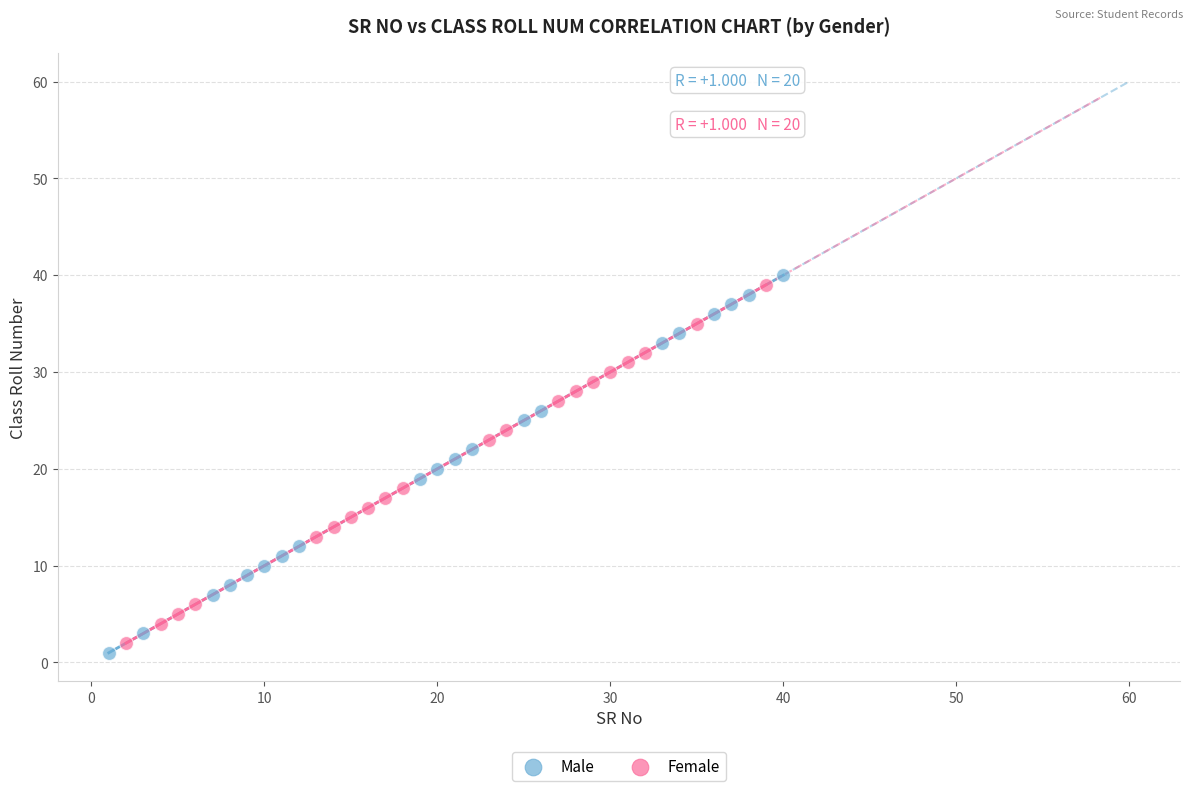

Which series has the largest Y range (max minus min)?

Male